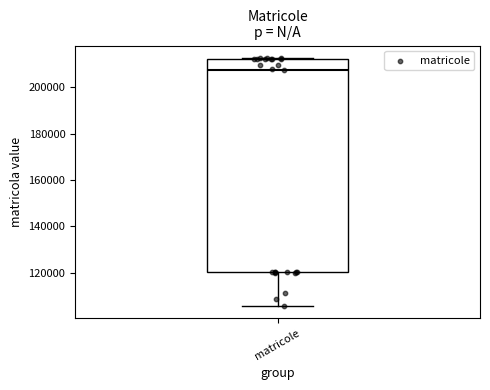

Where does the lower whisker of the box for matricole end on the y-axis? The values are not printed on the chart, so give them approximately, as read against the axis.

106000